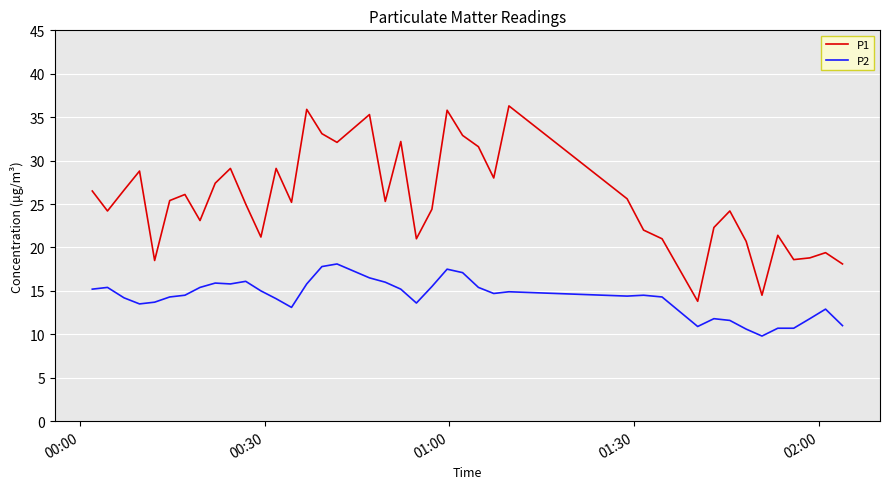

What is the greatest value displayed?

36.3